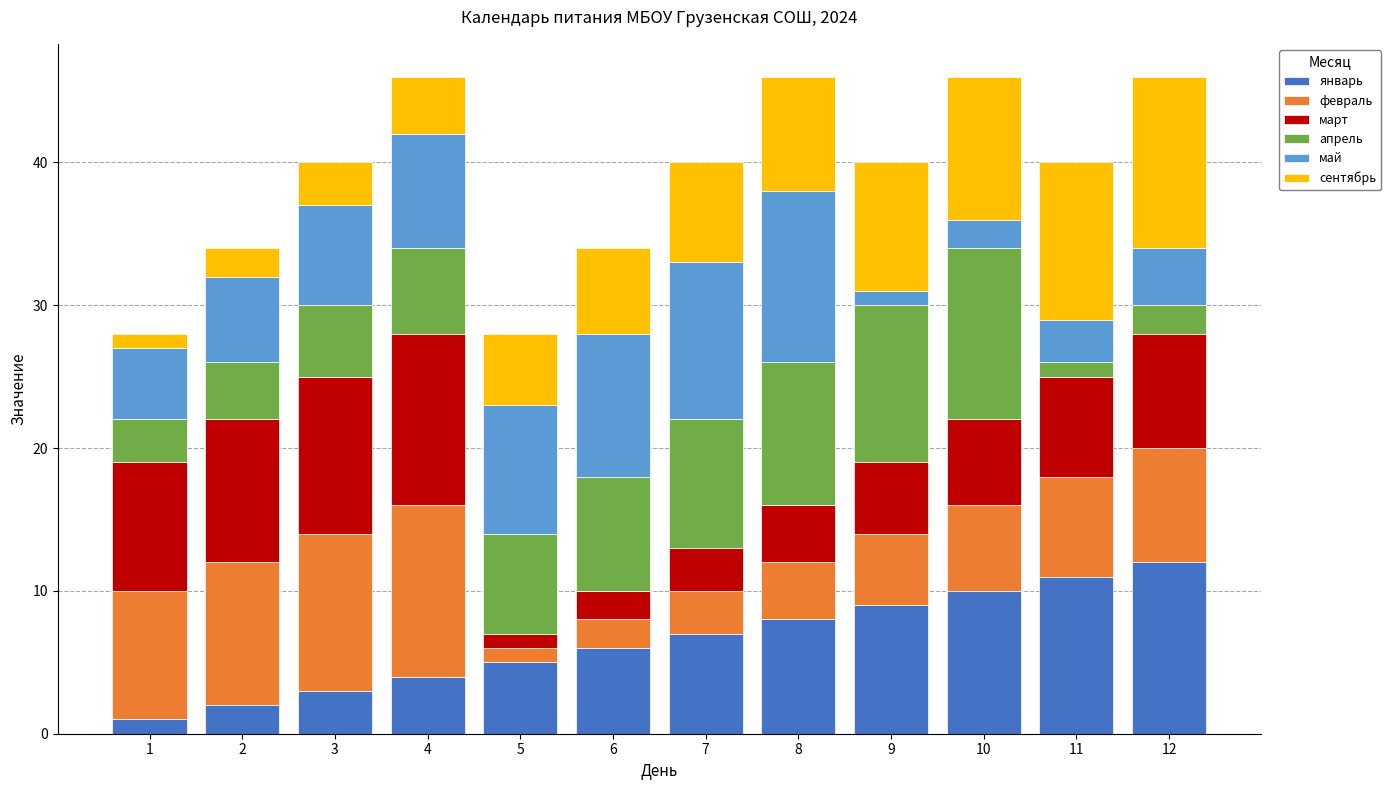

What is the maximum value for январь?

12